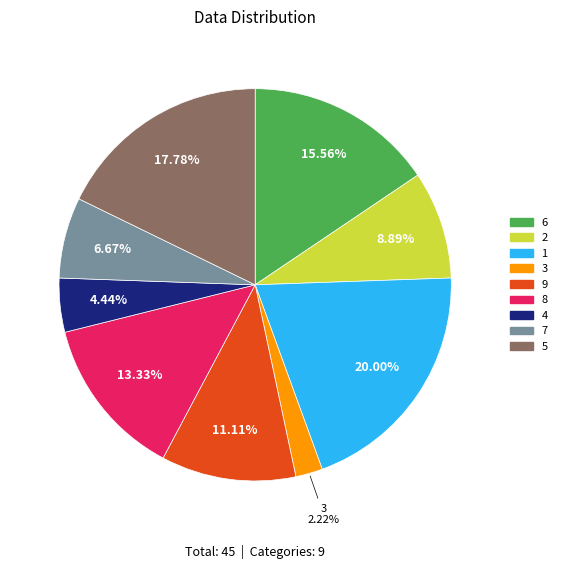

What is the total percentage of 6 and 3?

17.8%